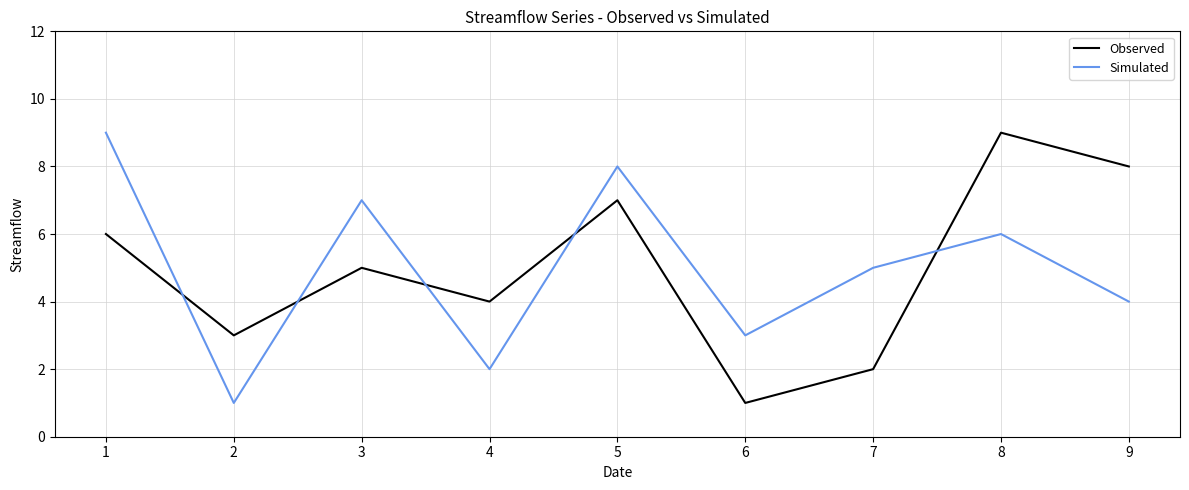

After their last crossing, which series has the higher values: Observed or Simulated?

Observed